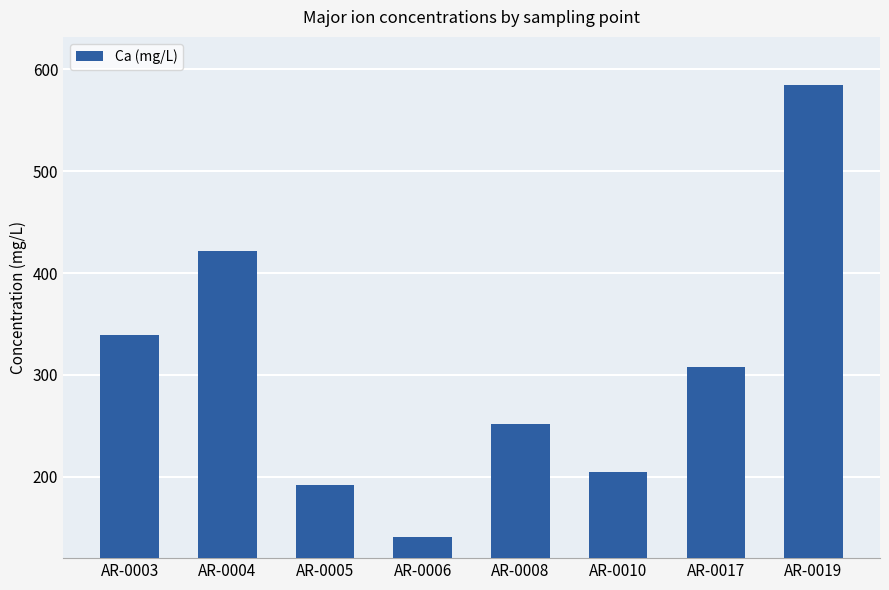

How many categories are shown in the chart?

8